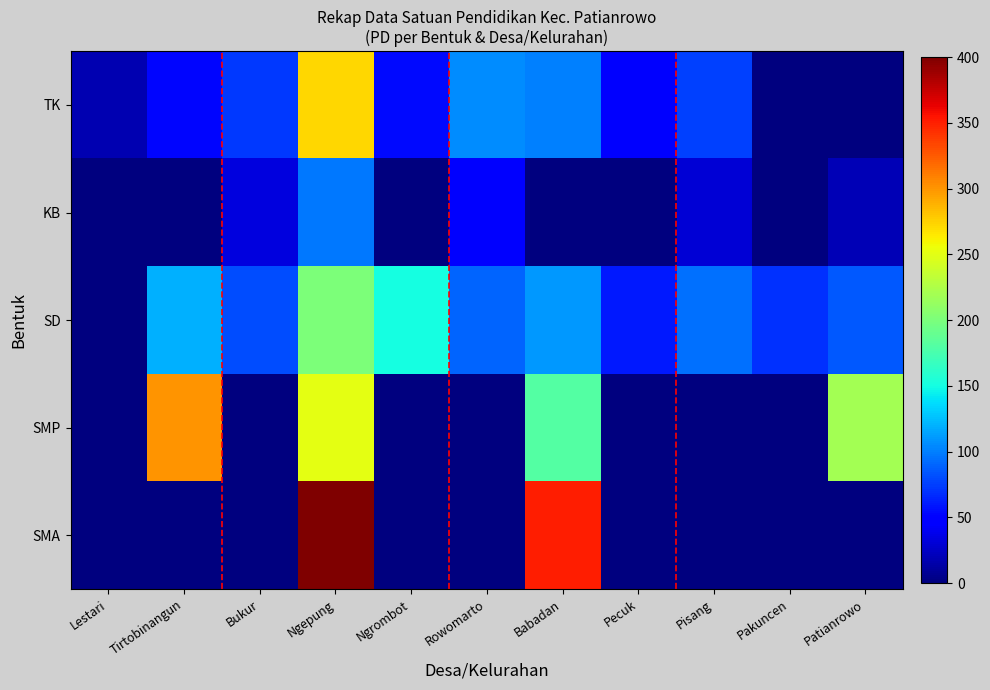

Which series has the largest range (max minus min)?

SMA